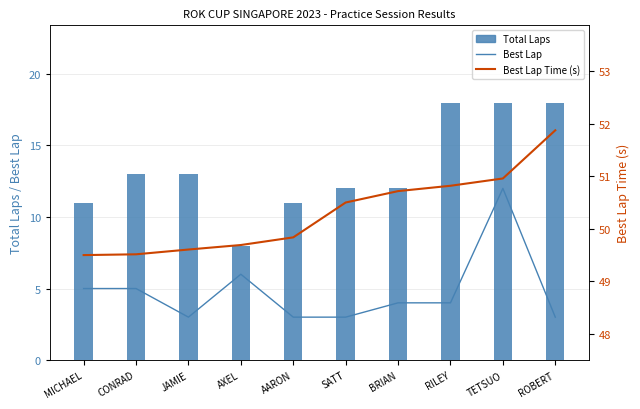

What is the sum of all Best Lap values?

48.0